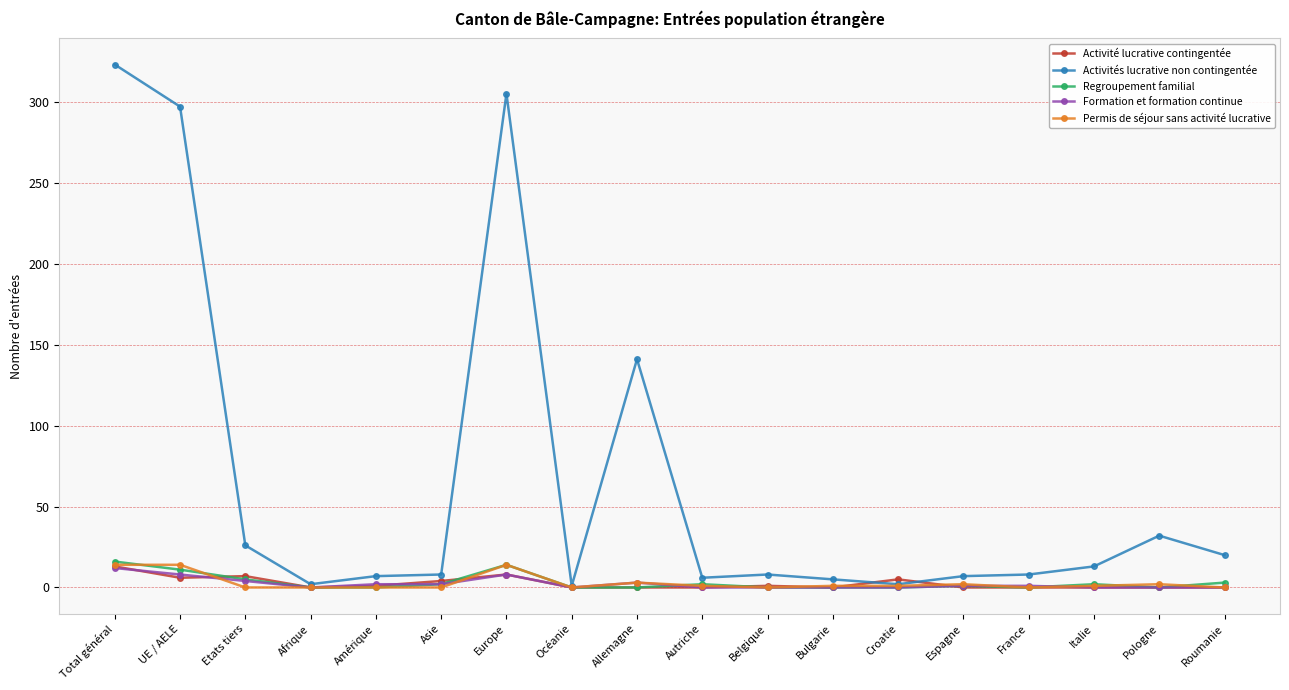

Which series has the largest total across all categories?

Activités lucrative non contingentée